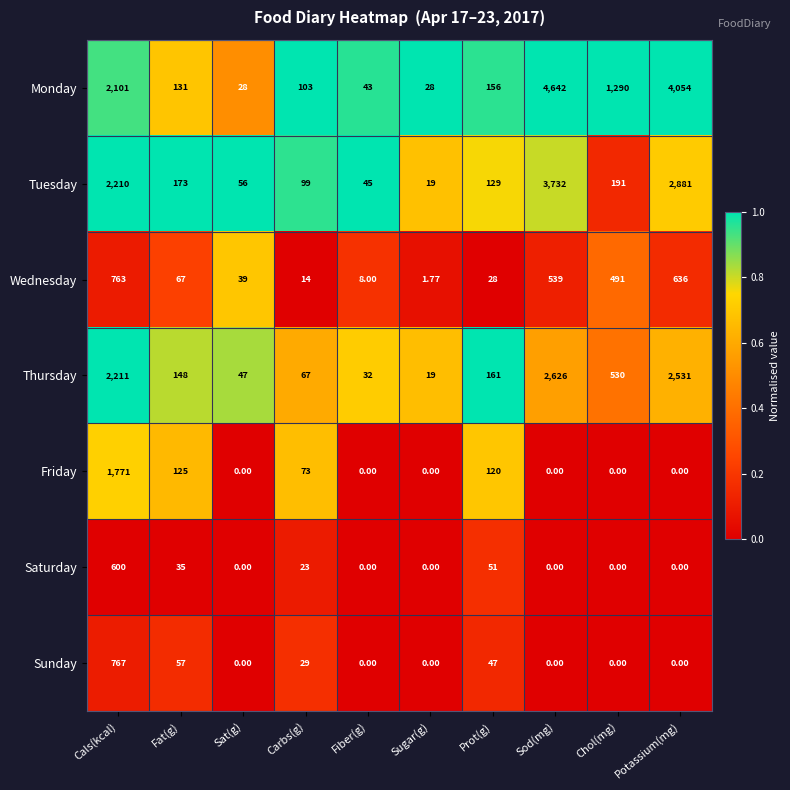

Which category has the highest value across all series?

Sod(mg)